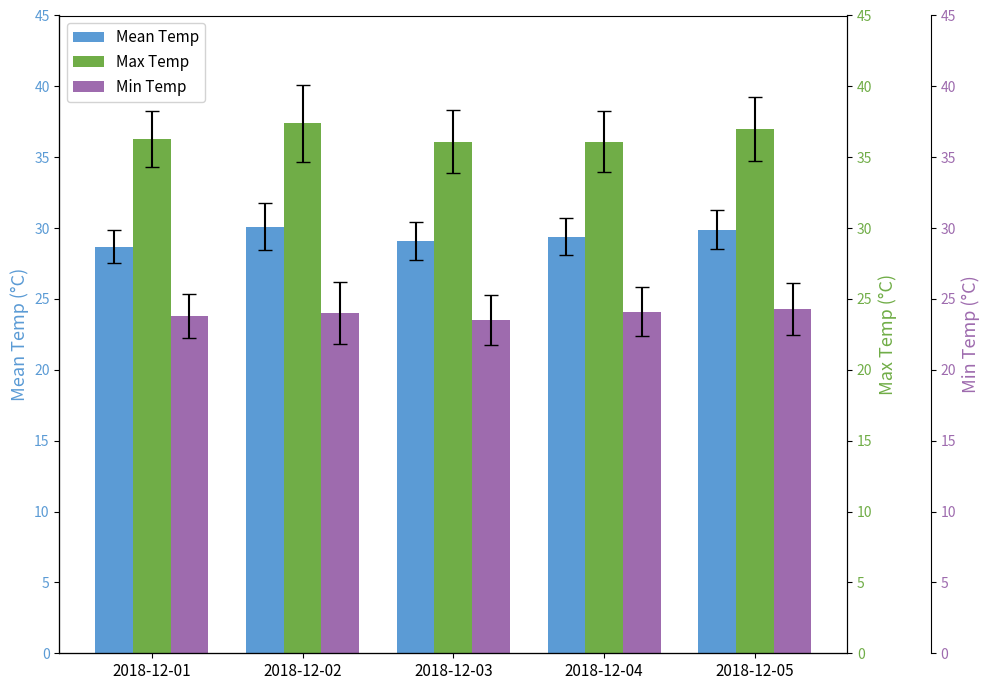

What are all the series names shown in the legend?

Mean Temp, Max Temp, Min Temp